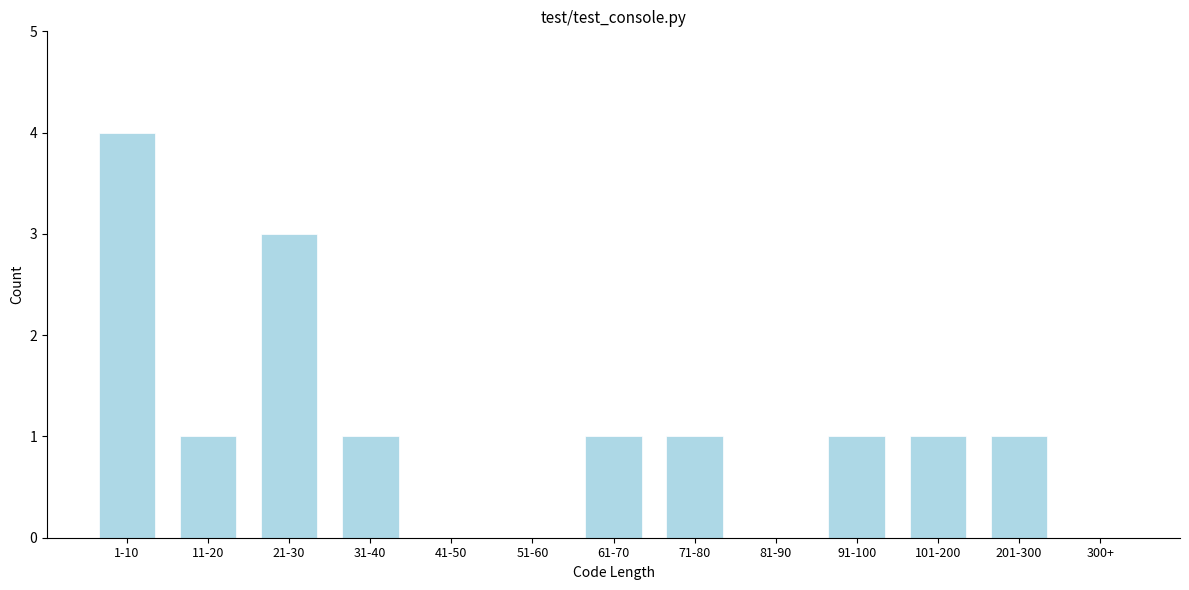

Reading right to left, transcribe all the data shown in this chart.

300+=0	201-300=1	101-200=1	91-100=1	81-90=0	71-80=1	61-70=1	51-60=0	41-50=0	31-40=1	21-30=3	11-20=1	1-10=4